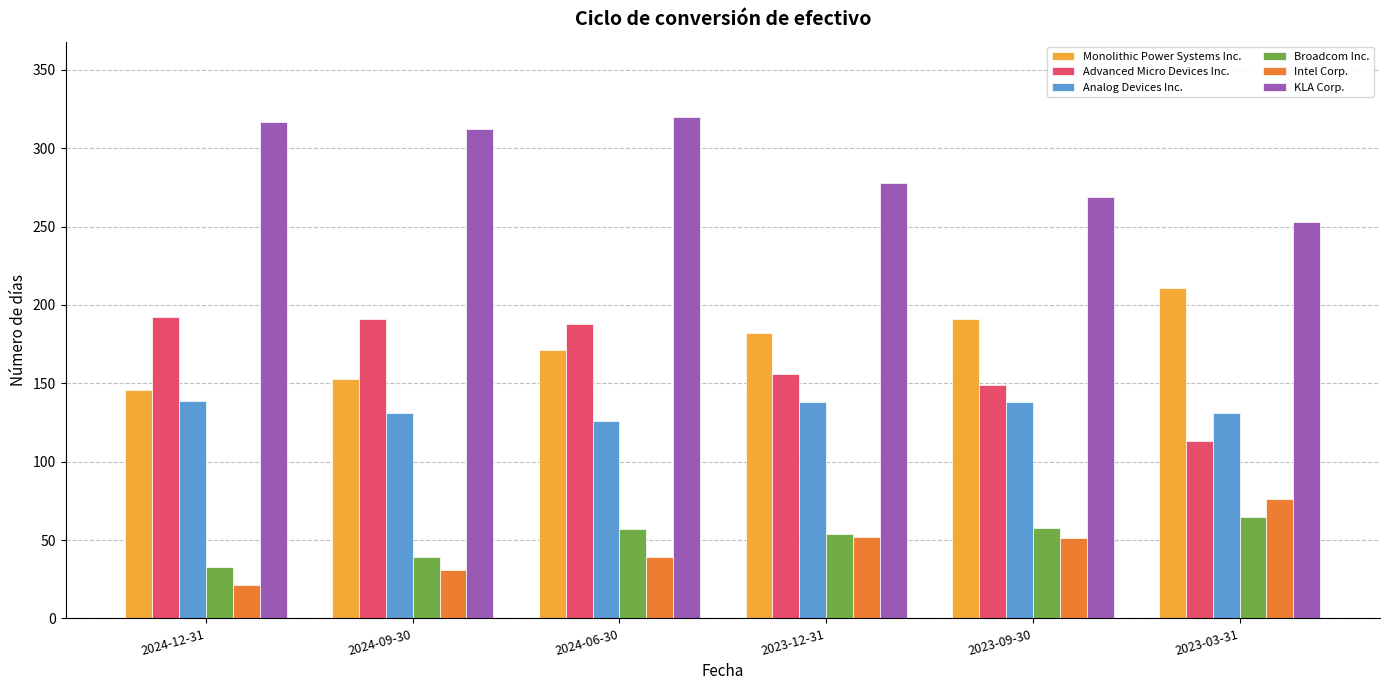

Is it true that Advanced Micro Devices Inc. equals 149 at 2023-09-30?

True